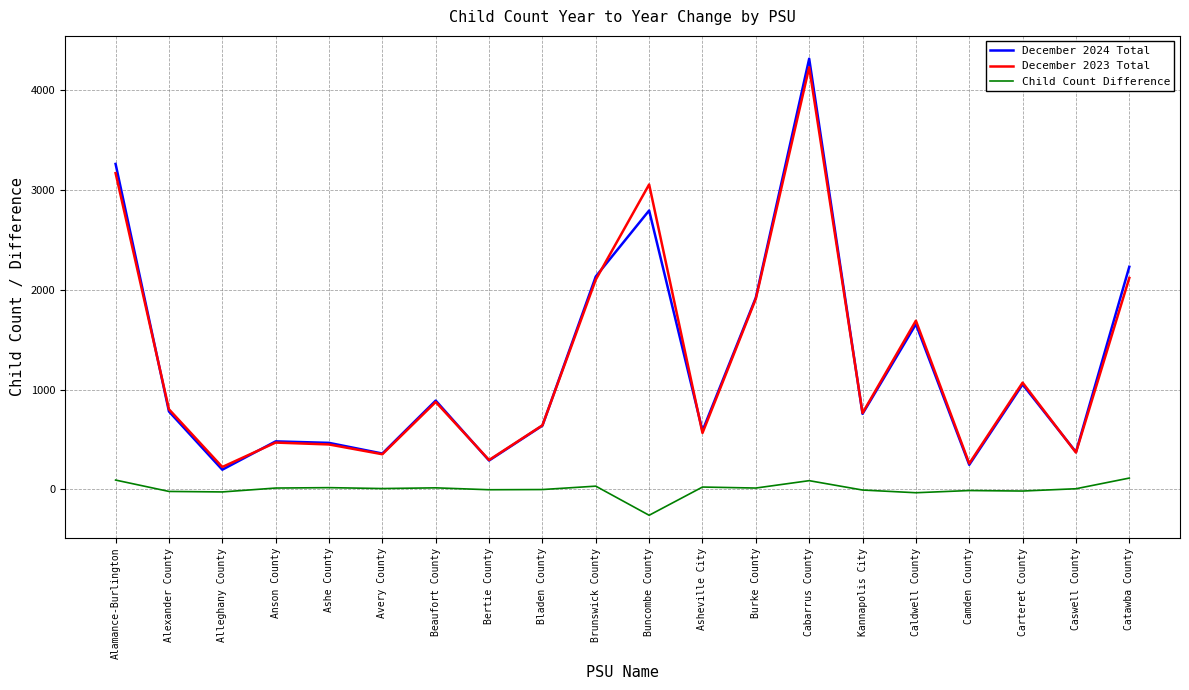

What is the difference between the highest and lowest values at Alamance-Burlington?

3170